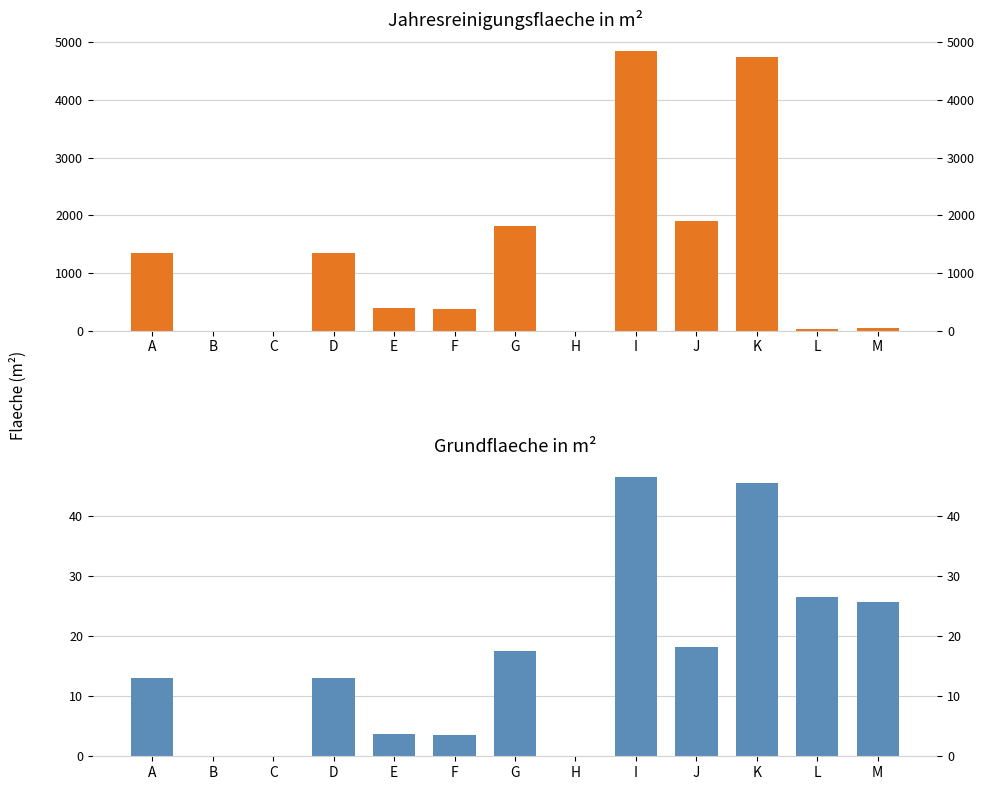

Rank the series at M from lowest to highest value.

Grundflaeche (m2), Jahresreinigungsflaeche (m2)